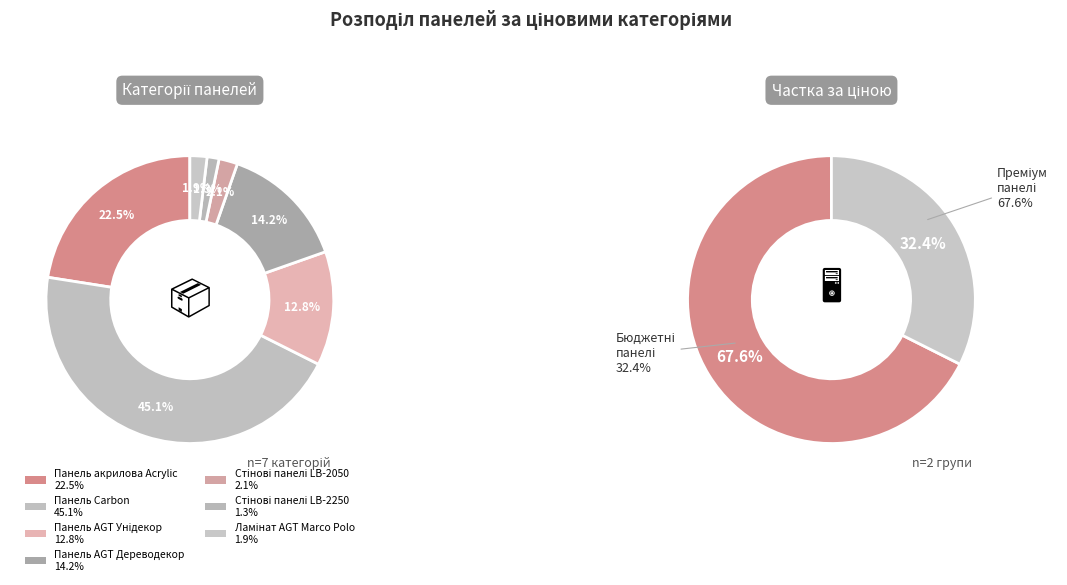

Between Стінові панелі LB-2250 and Ламінат AGT Marco Polo, which is larger?

Ламінат AGT Marco Polo